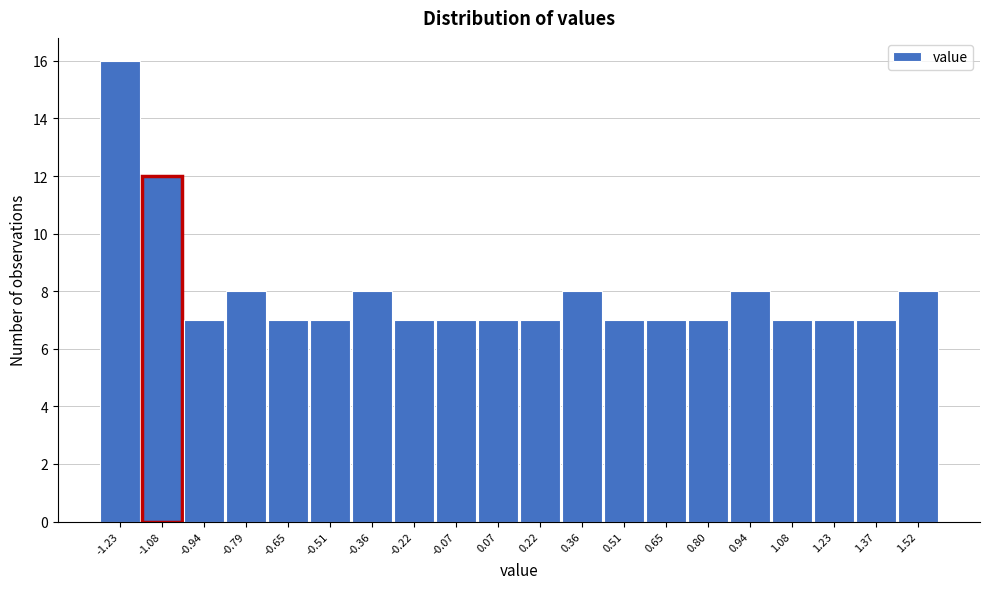

Reading left to right, transcribe this chart: for each bar, give the range it covers on the x-axis and its height. Neither the bar edges nor the heights are printed on the chart, so give them approximately, as read against the axes.

-1.30 to -1.16: 16
-1.16 to -1.02: 12
-1.02 to -0.86: 7
-0.86 to -0.72: 8
-0.72 to -0.58: 7
-0.58 to -0.44: 7
-0.44 to -0.28: 8
-0.28 to -0.14: 7
-0.14 to 0.00: 7
0.00 to 0.14: 7
0.14 to 0.28: 7
0.28 to 0.44: 8
0.44 to 0.58: 7
0.58 to 0.72: 7
0.72 to 0.86: 7
0.86 to 1.02: 8
1.02 to 1.16: 7
1.16 to 1.30: 7
1.30 to 1.44: 7
1.44 to 1.60: 8